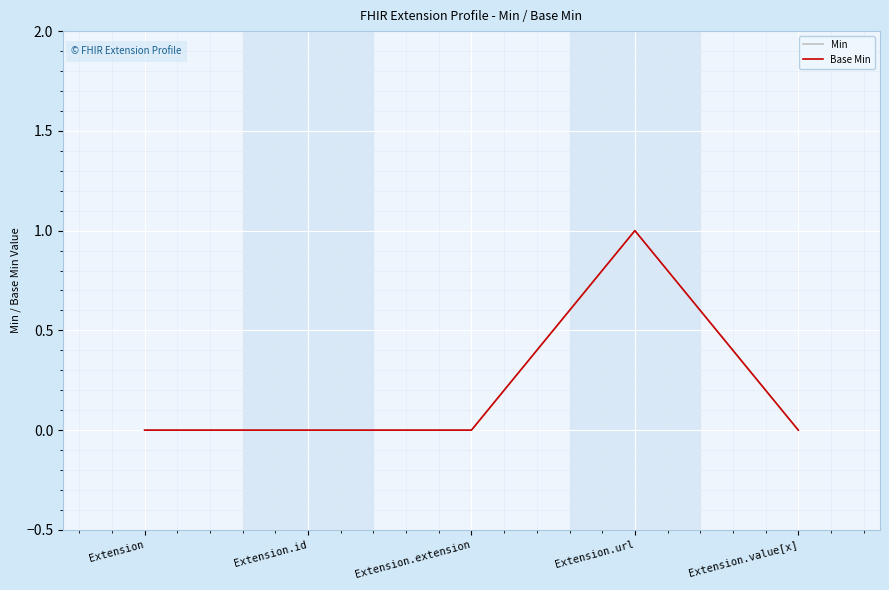

Which category has the lowest value in the Min series?

Extension